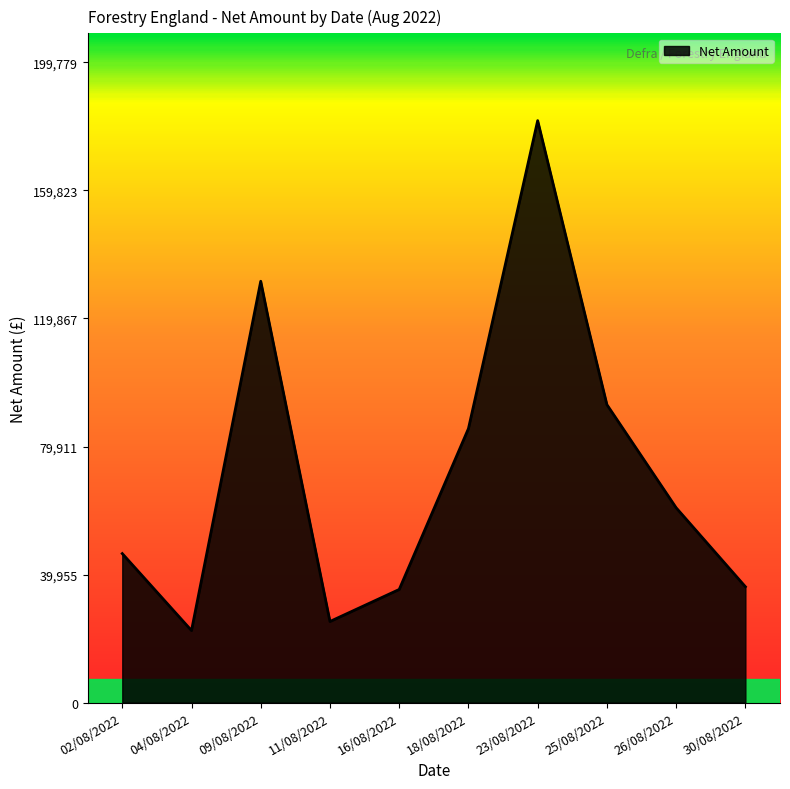

Reading left to right, transcribe all the data shown in this chart.

02/08/2022=46496.6	04/08/2022=22475.1	09/08/2022=131487.2	11/08/2022=25310.0	16/08/2022=35304.7	18/08/2022=85504.8	23/08/2022=181617.3	25/08/2022=92974.0	26/08/2022=60791.7	30/08/2022=36159.7